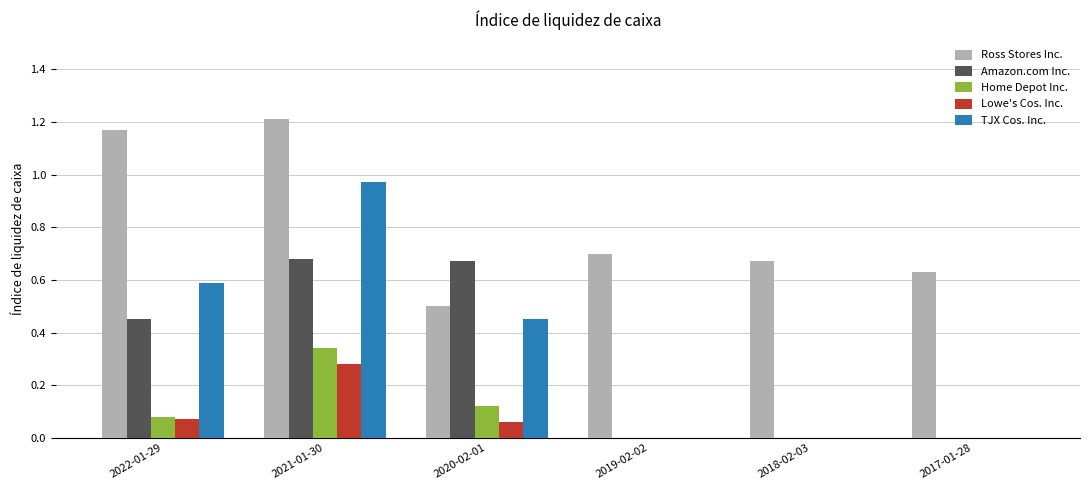

Which series changed the most between 2021-01-30 and 2019-02-02?

TJX Cos. Inc.